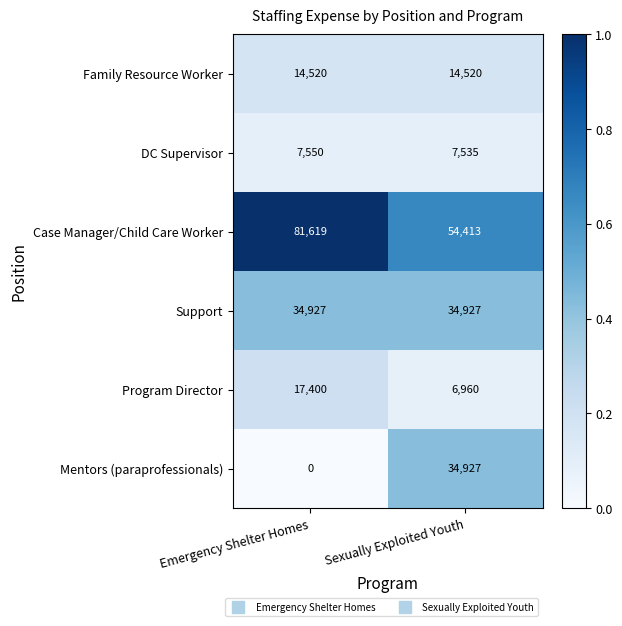

What value does the DC Supervisor series have at Sexually Exploited Youth?

7535